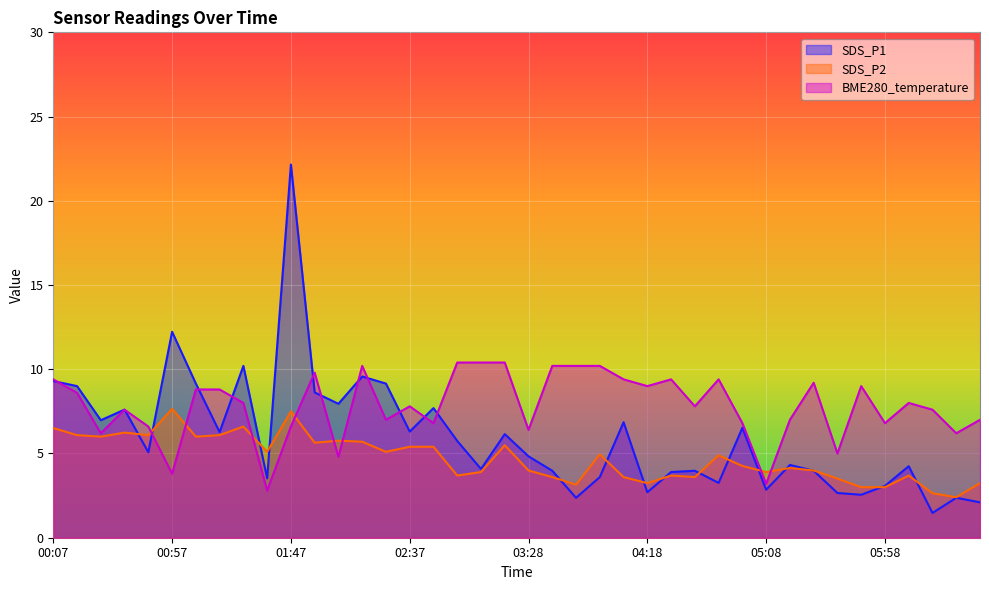

At which category does the chart reach its minimum across all series?

06:18